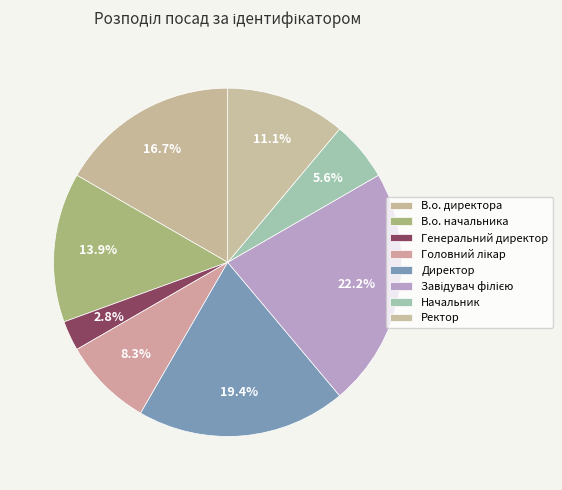

Count the number of slices in the pie.

8